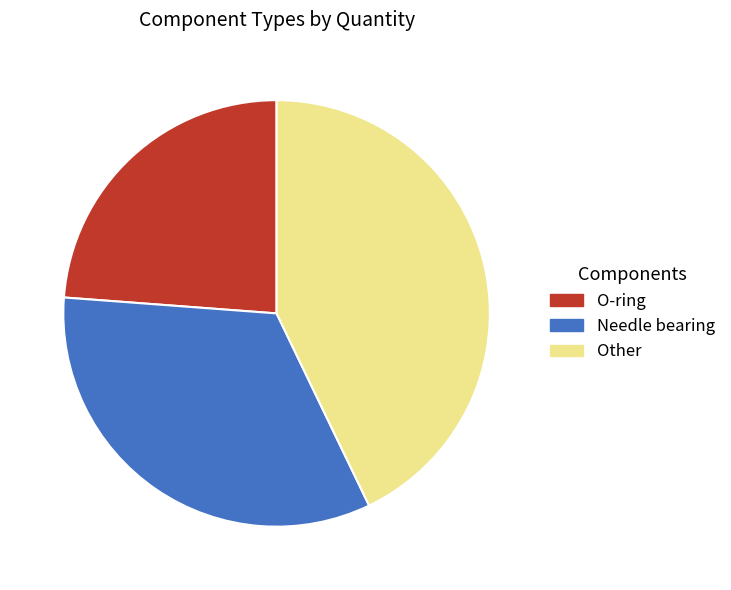

Is Needle bearing the majority of the pie?

No